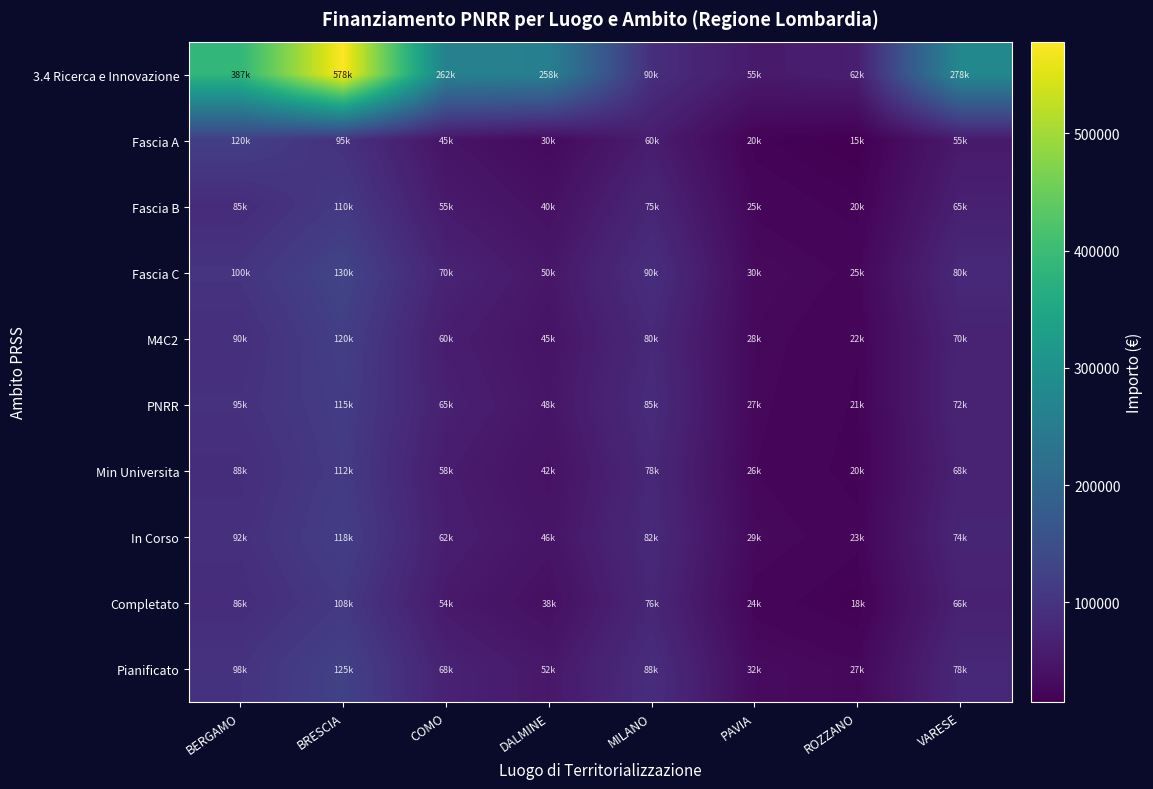

What is the minimum value shown in the chart?

15000.0